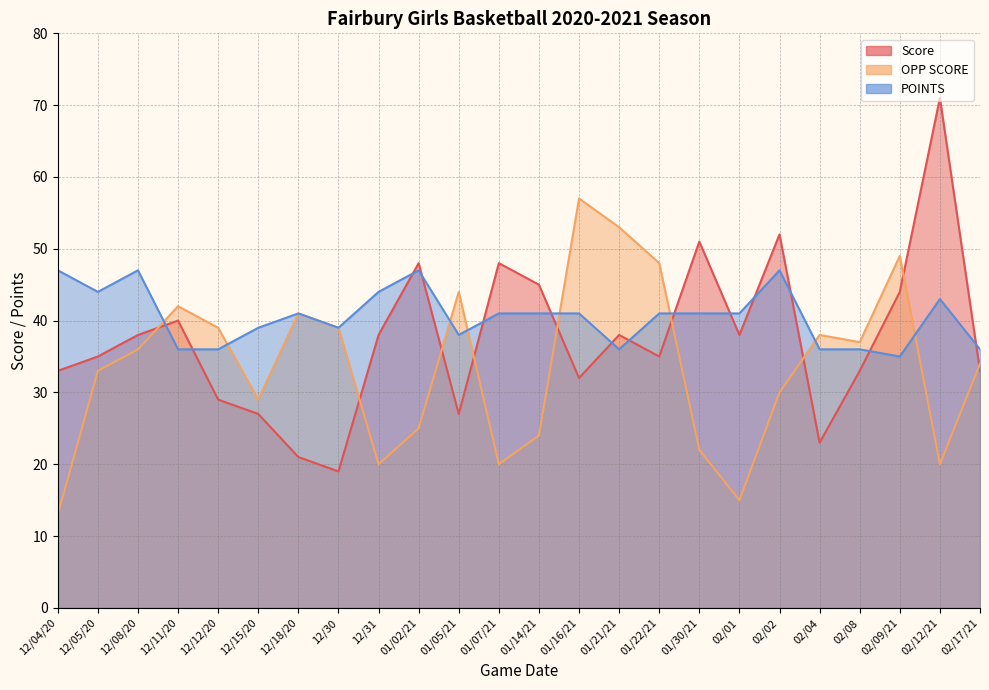

True or false: Score and OPP SCORE intersect in this chart.

True